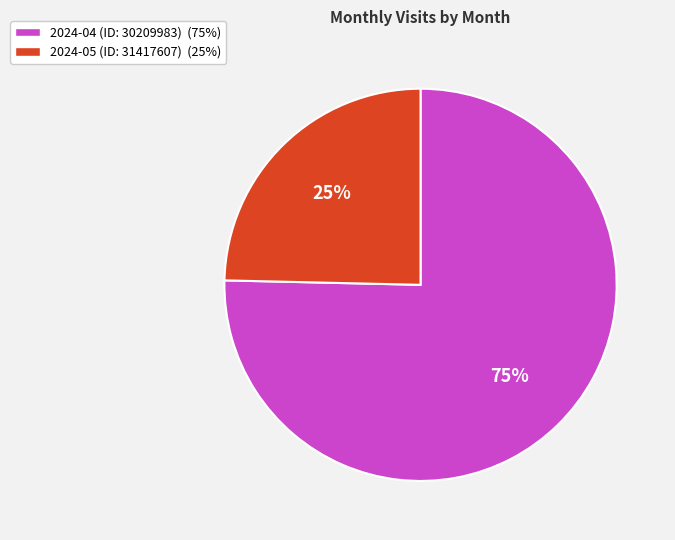

Which has a higher value, 2024-05 (ID: 31417607) or 2024-04 (ID: 30209983)?

2024-04 (ID: 30209983)